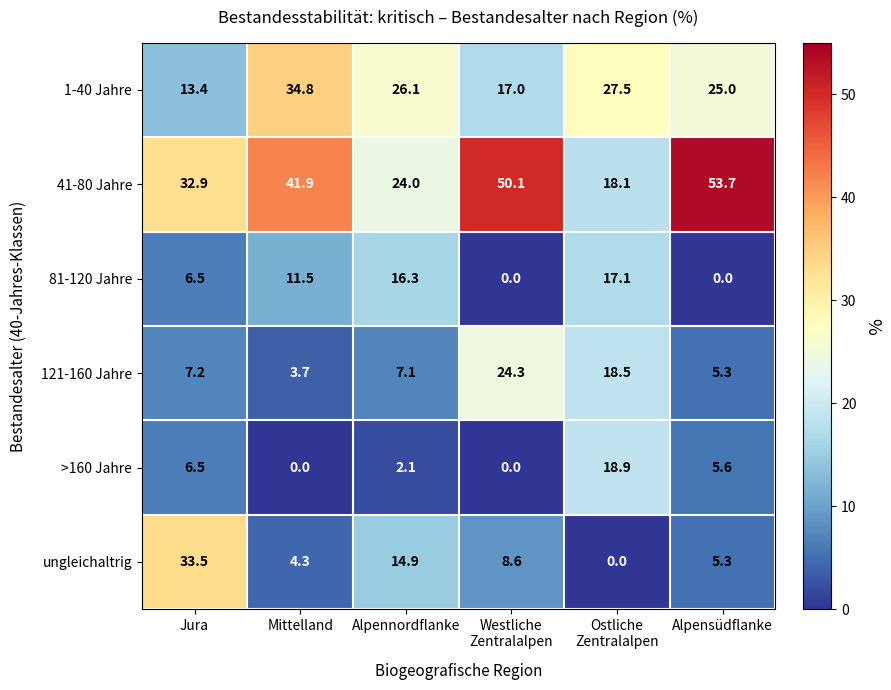

The ungleichaltrig series shows 20.5 at Alpennordflanke. True or false?

False